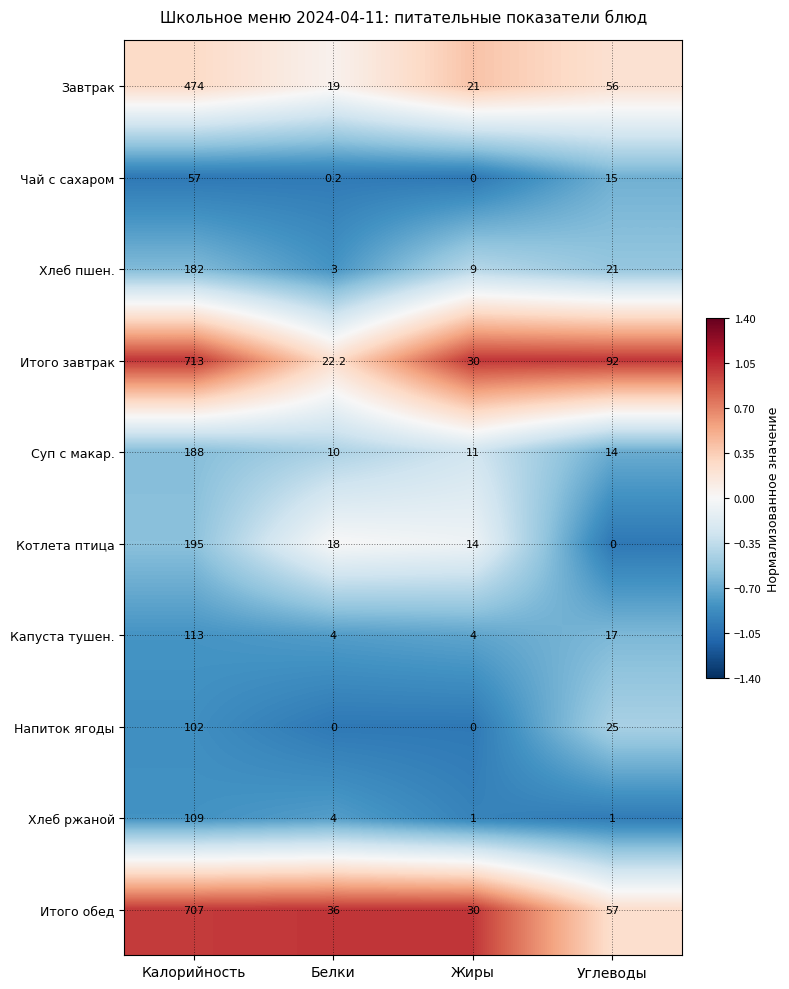

Rank the series at Калорийность from lowest to highest value.

Чай с сахаром, Напиток ягоды, Хлеб ржаной, Капуста тушен., Хлеб пшен., Суп с макар., Котлета птица, Завтрак, Итого обед, Итого завтрак